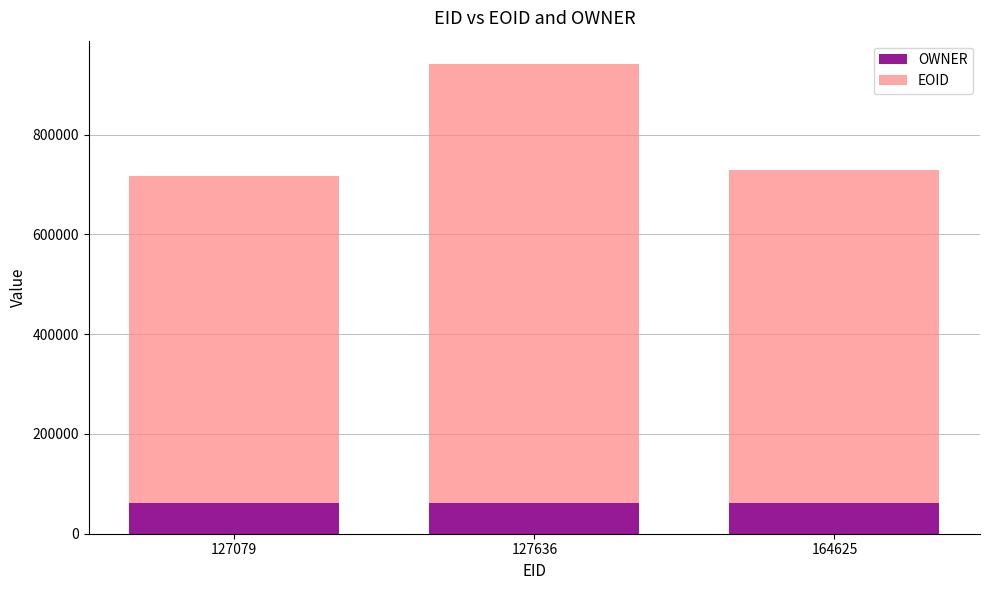

What are all the series names shown in the legend?

OWNER, EOID